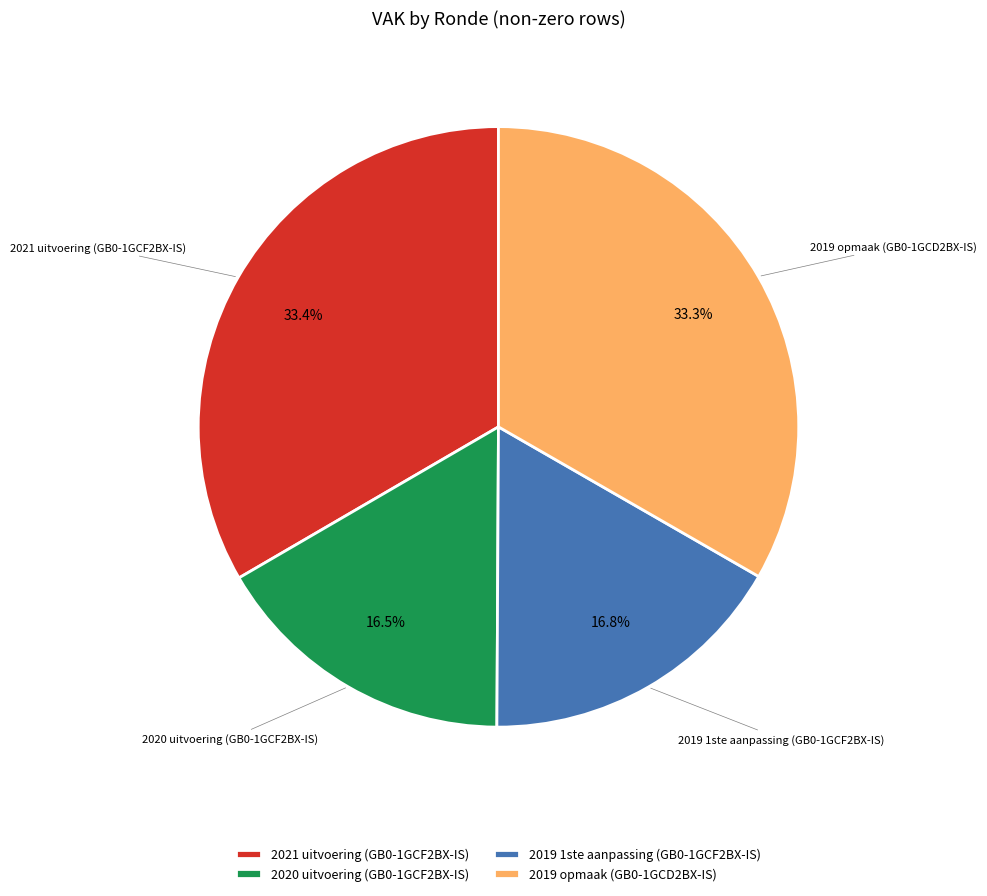

How many segments does this pie chart have?

4